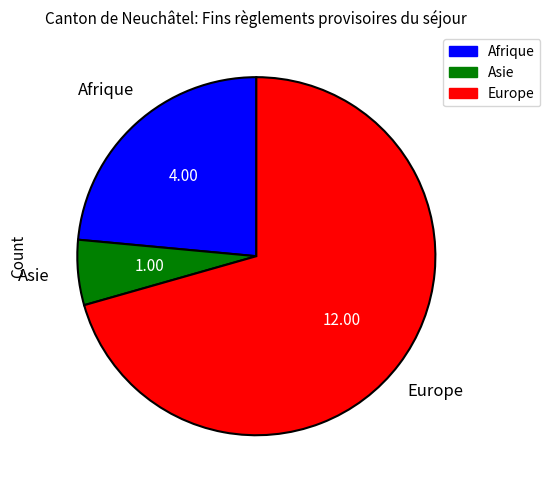

Which slice is the largest?

Europe